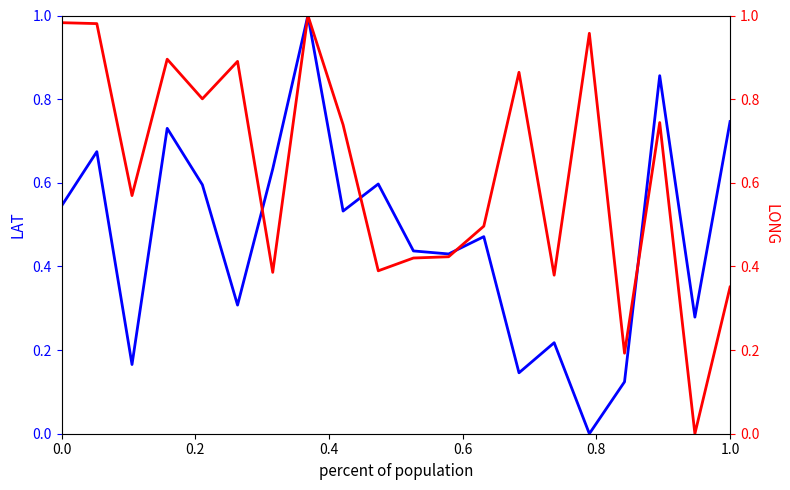

How many lines are shown in the chart?

2